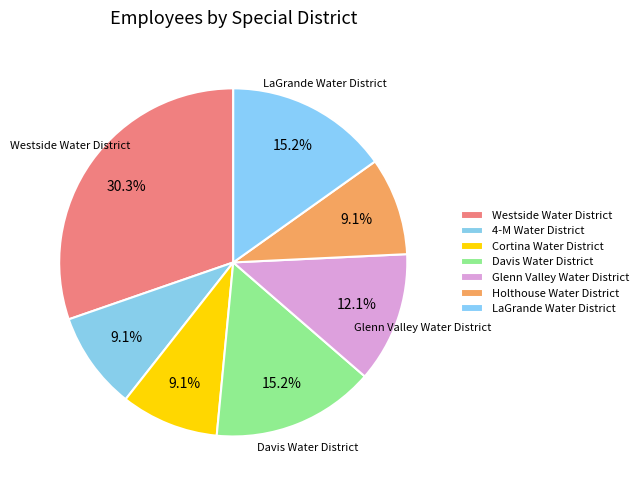

How many segments does this pie chart have?

7